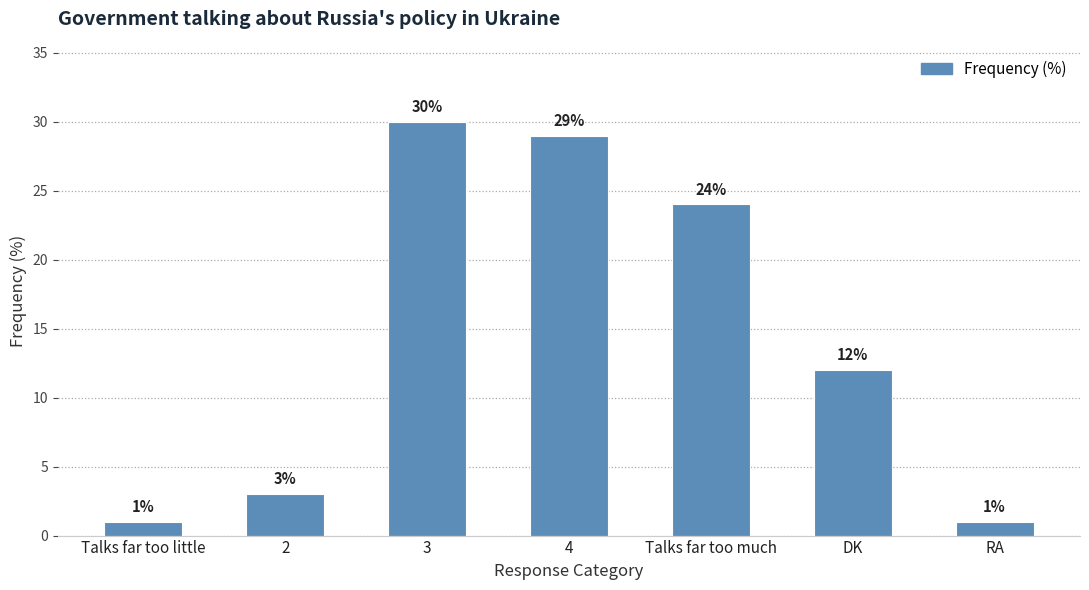

How many bars are there in total?

7